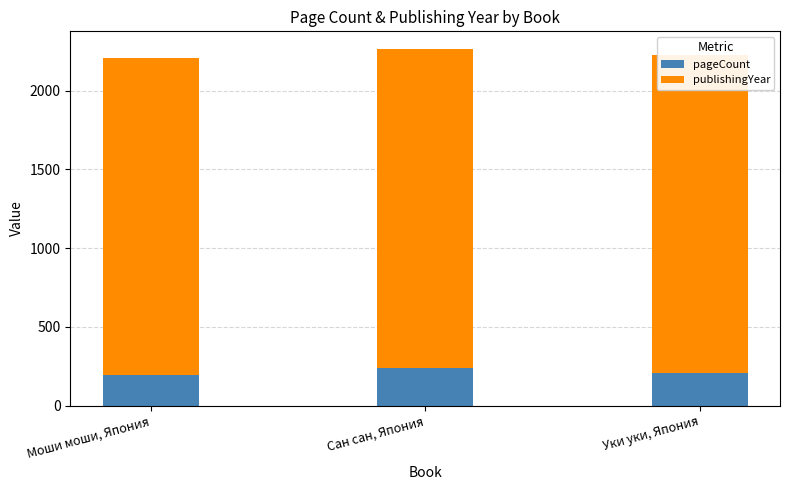

What is the difference between the pageCount values at Моши моши, Япония and Сан сан, Япония?

48